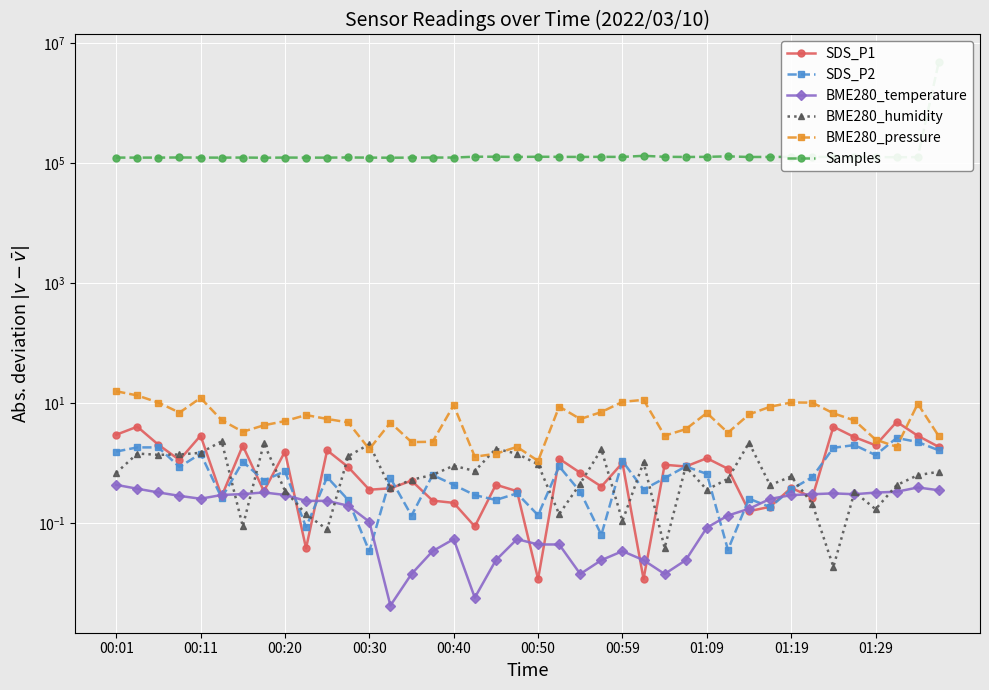

Where is SDS_P1 nearest to the value 2?

01:29